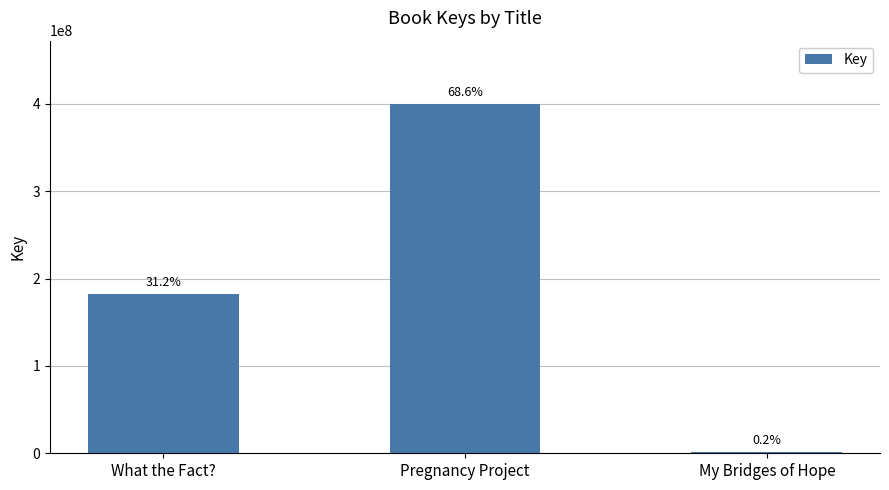

What is the label of the 1st bar from the left?

What the Fact?